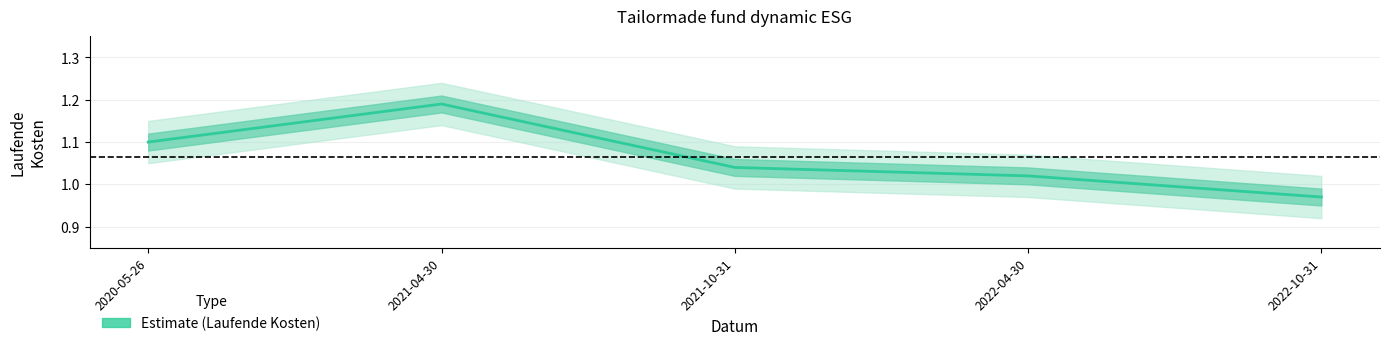

Reading left to right, list all the values displayed in this chart.

1.1	1.2	1.0	1.0	1.0